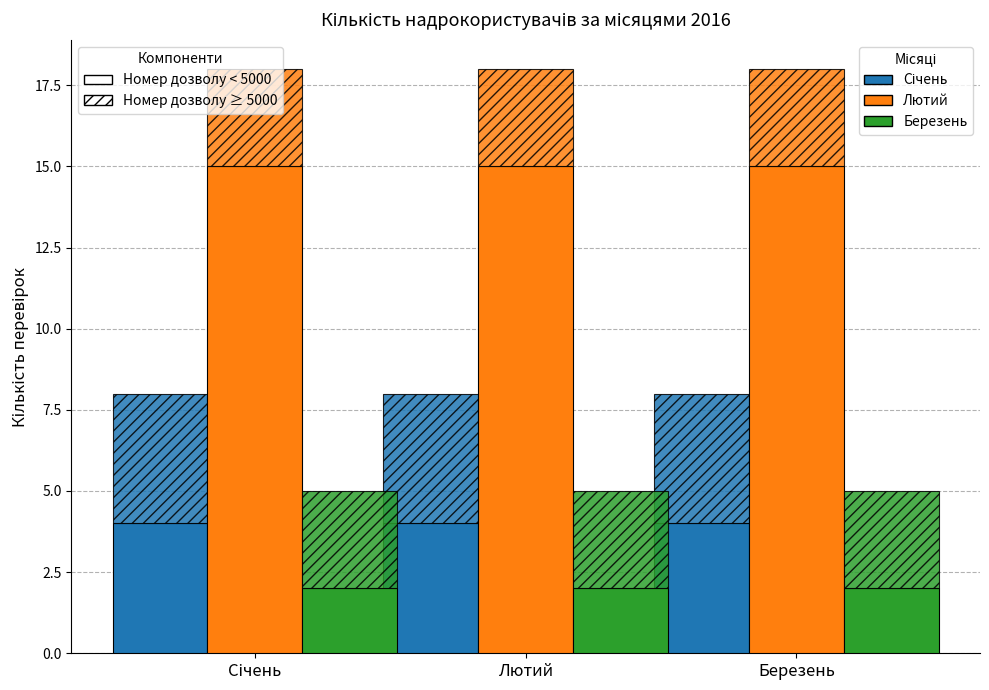

The Березень series shows 3 at Лютий. True or false?

False